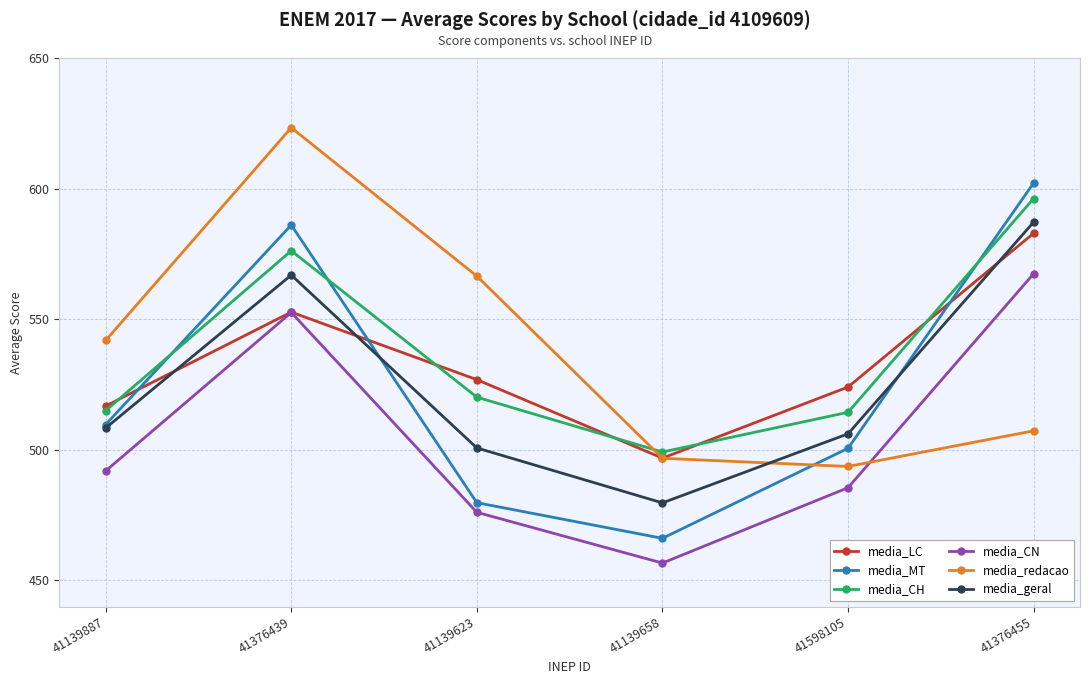

What is the label of the 5th point from the right?

41376439